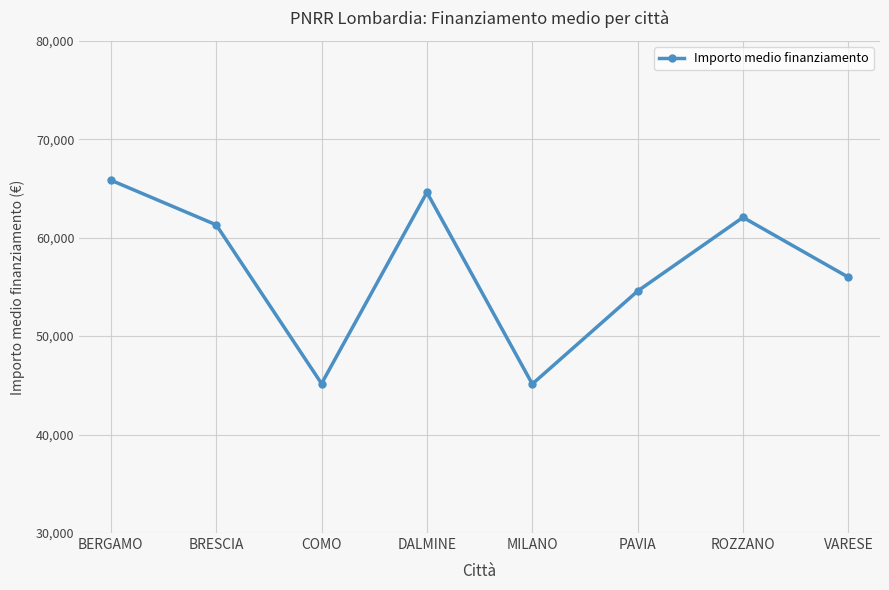

Approximately how many times larger is the value at ROZZANO compared to COMO?

1.4